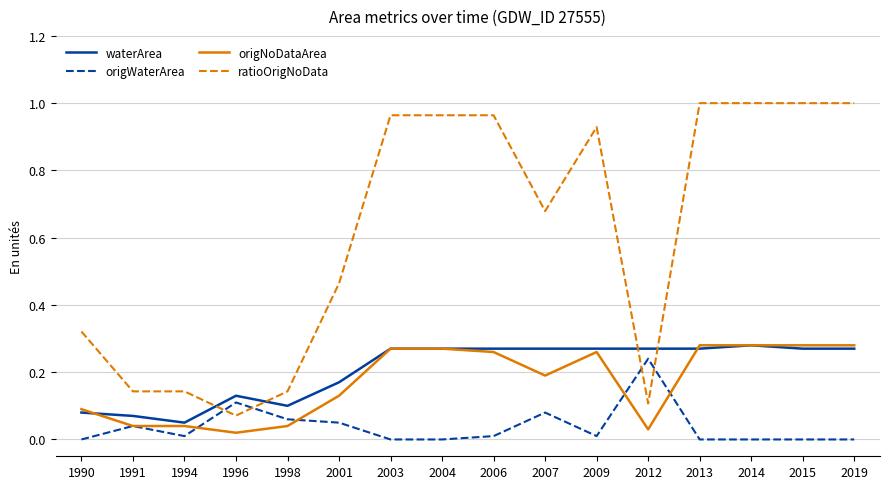

Is the value of origWaterArea at 2004 greater than the value of ratioOrigNoData at 2014?

No